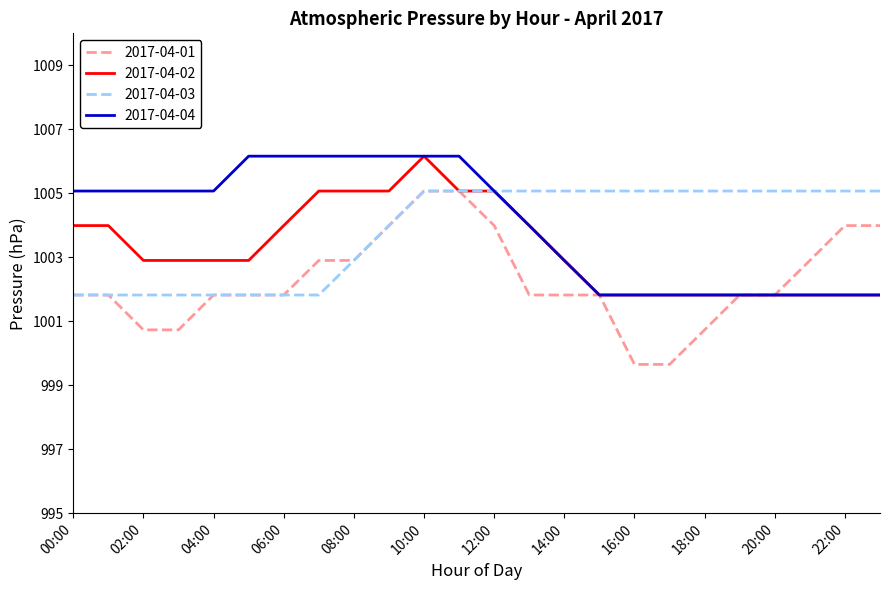

What is the maximum value shown in the chart?

1006.2